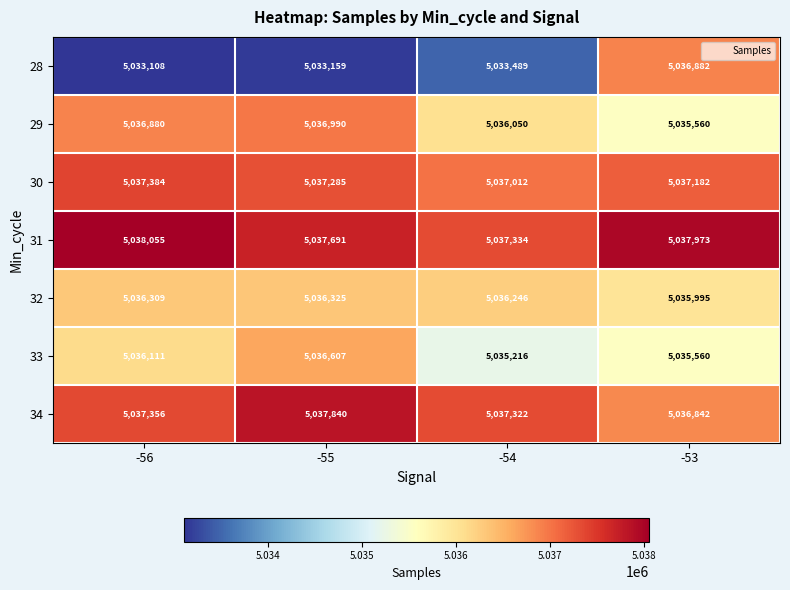

Which series has the largest range (max minus min)?

28